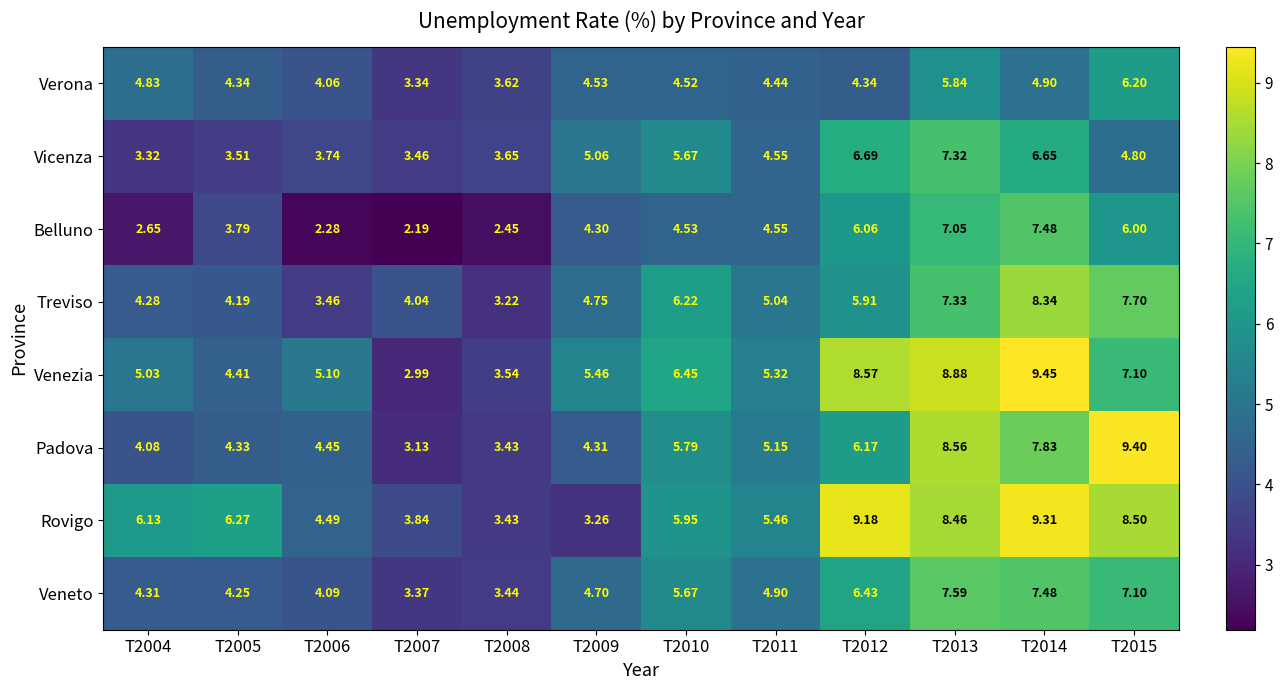

What is the difference between the highest and lowest values at T2005?

2.8